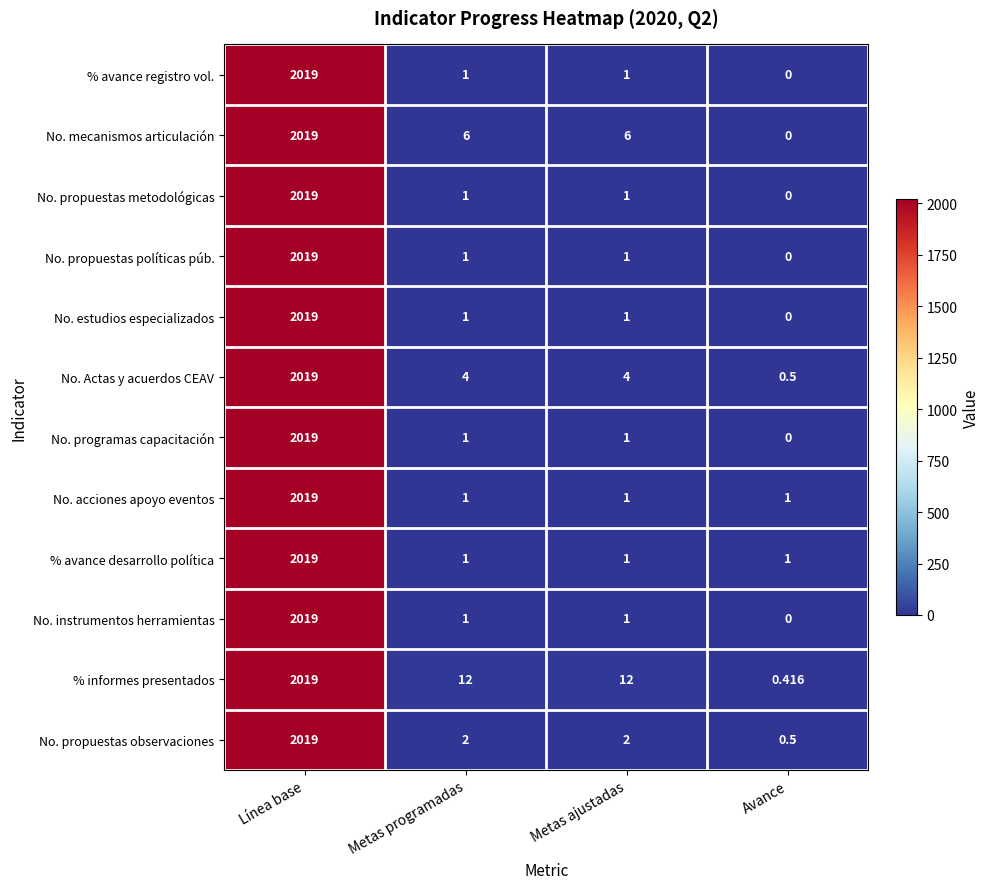

At which category is the sum across all series the highest?

Línea base